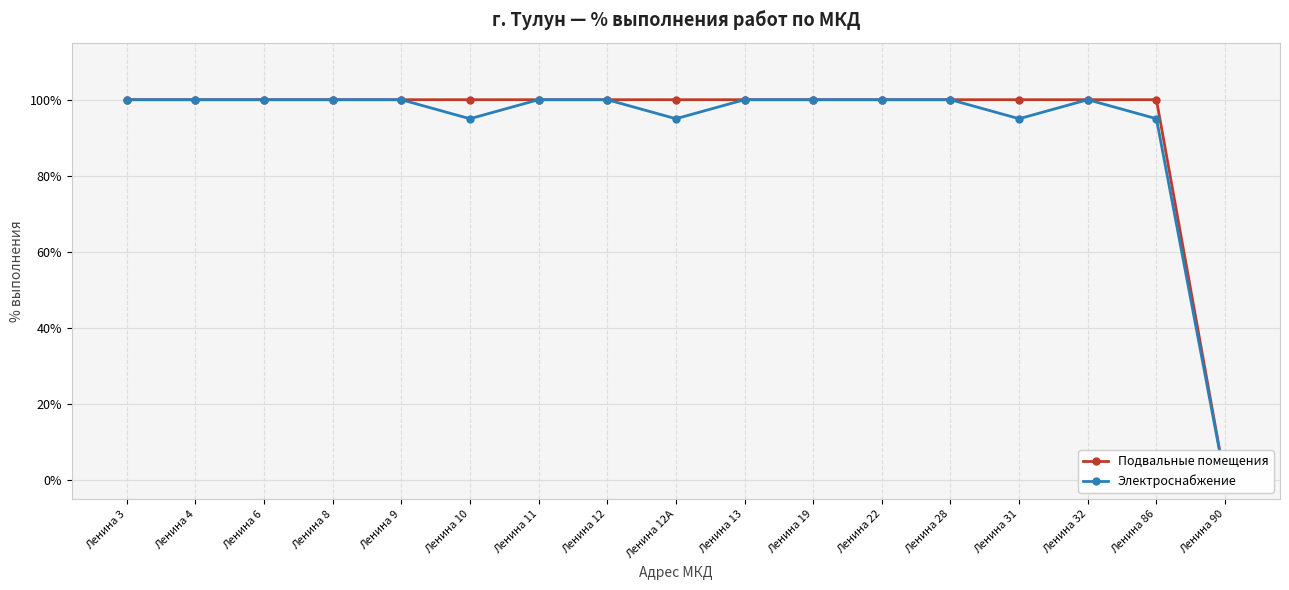

The Подвальные помещения series shows 0.6 at Ленина 10. True or false?

False